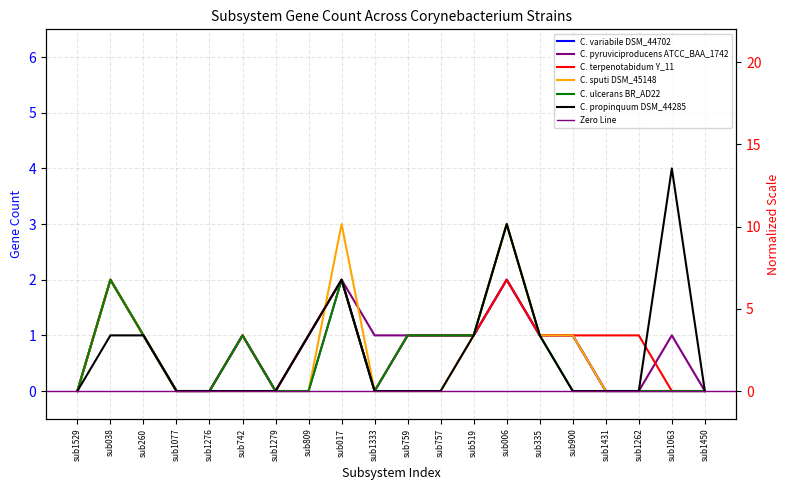

The C. variabile DSM_44702 series shows 0 at sub1063. True or false?

True